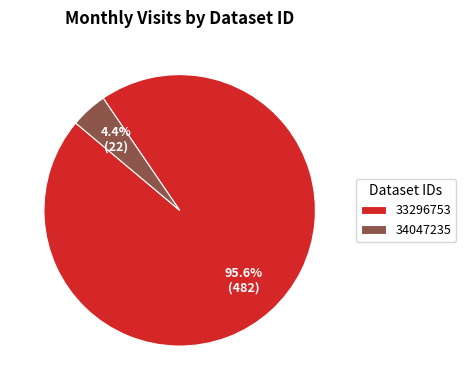

Count the number of slices in the pie.

2